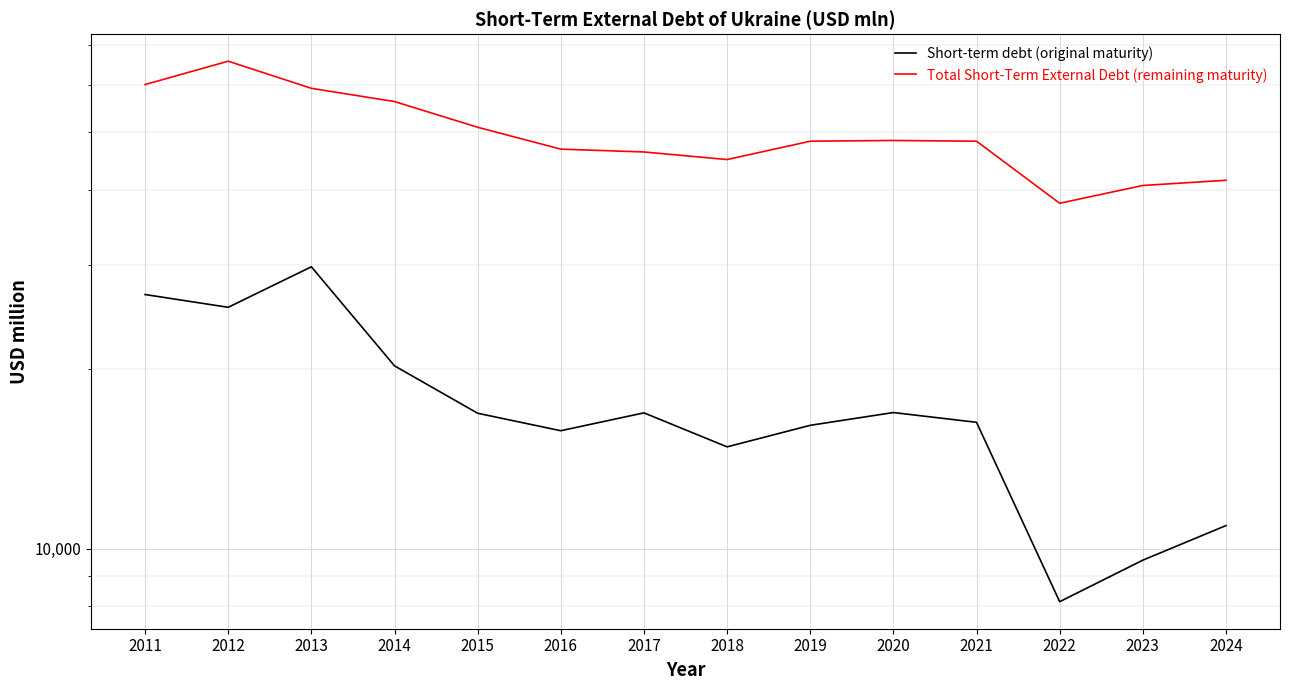

What is the greatest value displayed?

65854.8